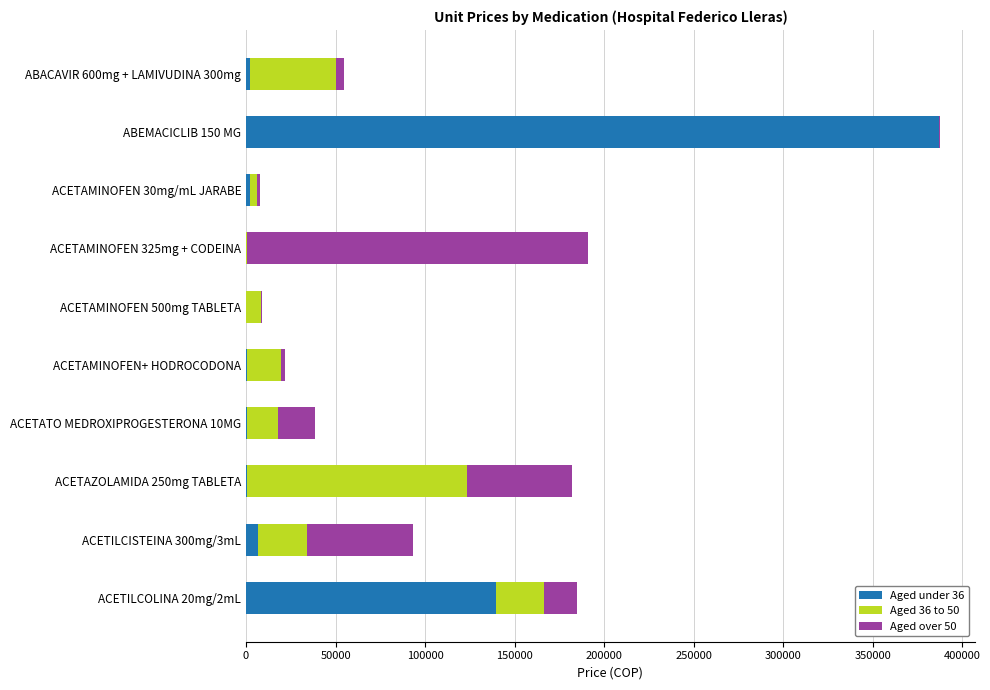

What are all the series names shown in the legend?

Aged under 36, Aged 36 to 50, Aged over 50